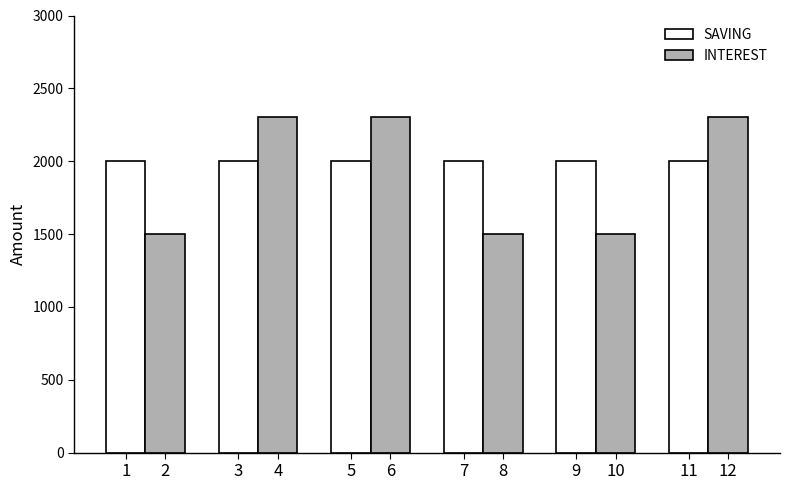

The value of SAVING at 11 is 2000. True or false?

True